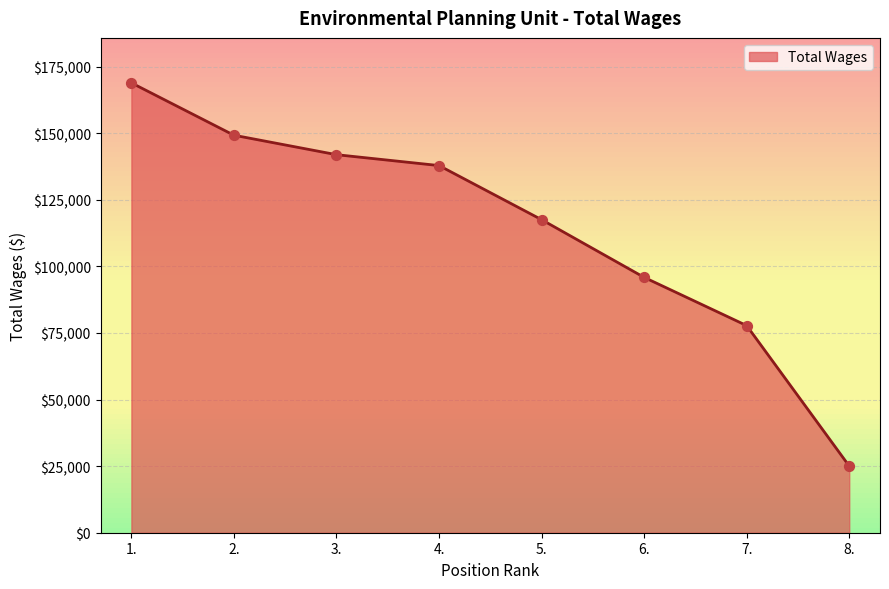

What is the change in value from 1. to 4.?

-31055